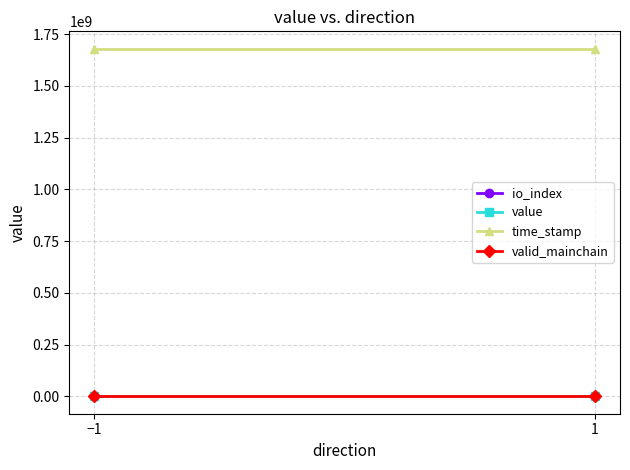

Rank the series at −1 from lowest to highest value.

io_index, valid_mainchain, value, time_stamp